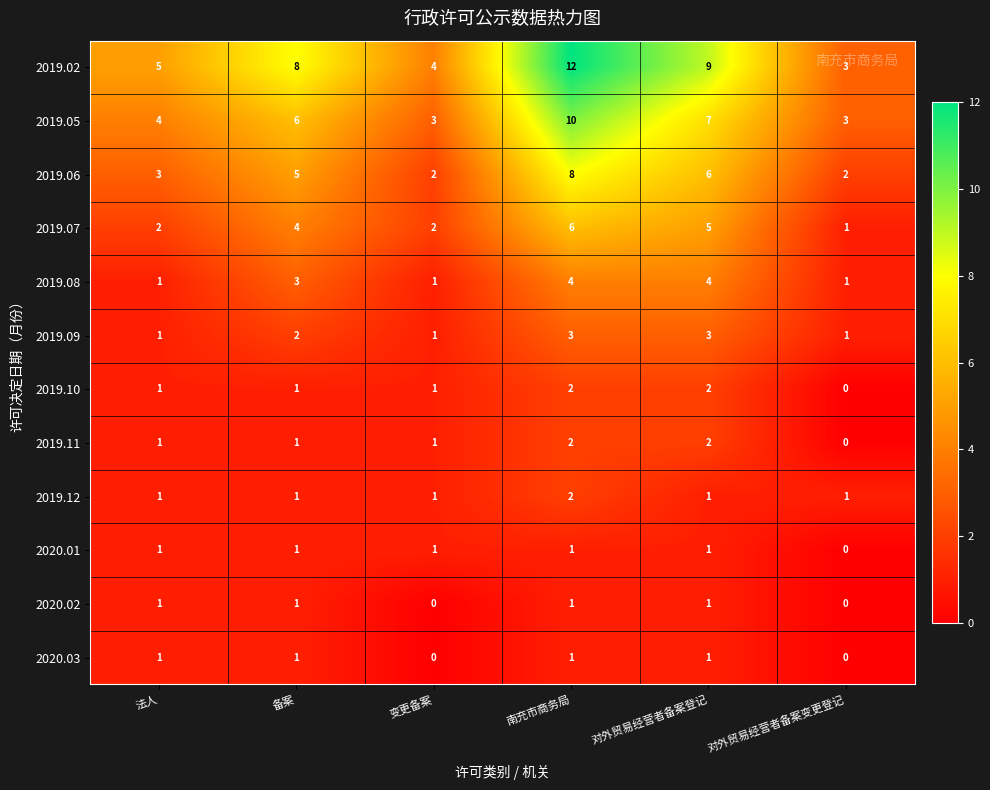

What is the difference between the 2019.07 values at 南充市商务局 and 法人?

4